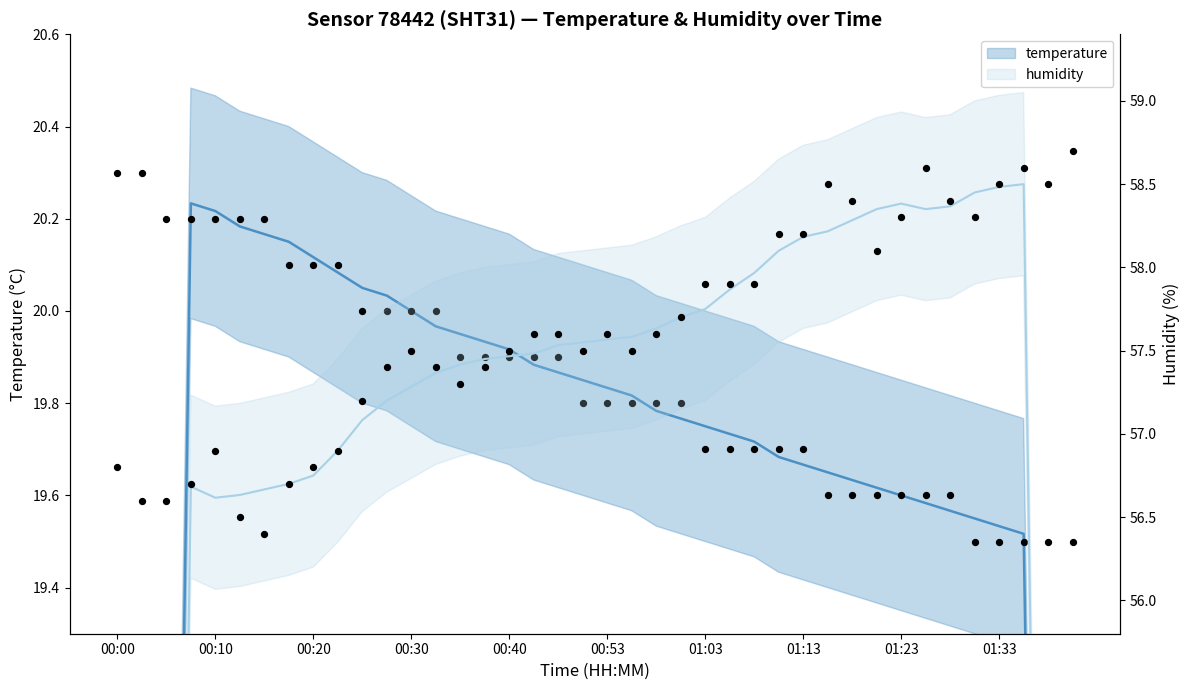

Which series reaches the minimum Y coordinate?

temperature